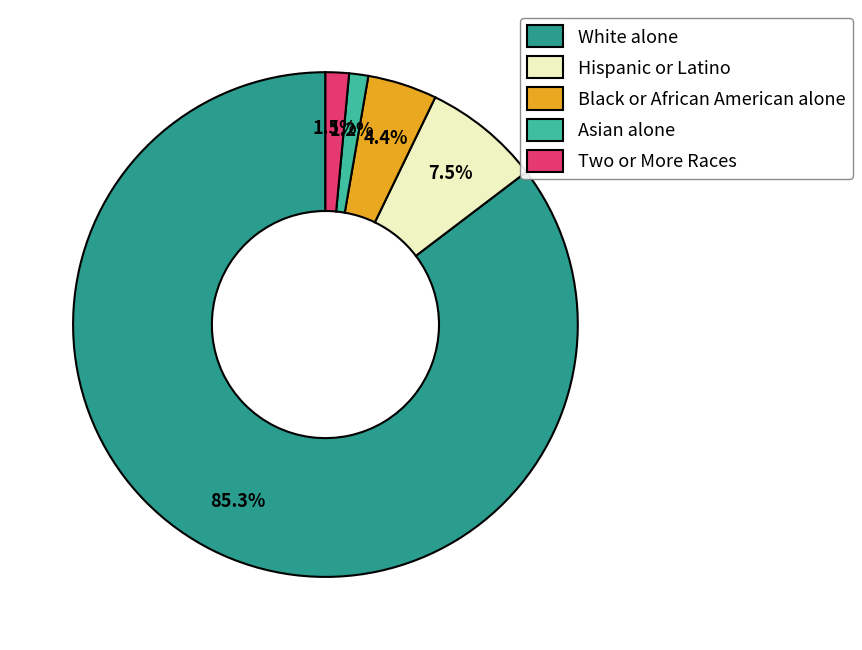

True or false: White alone accounts for 76% of the total.

False